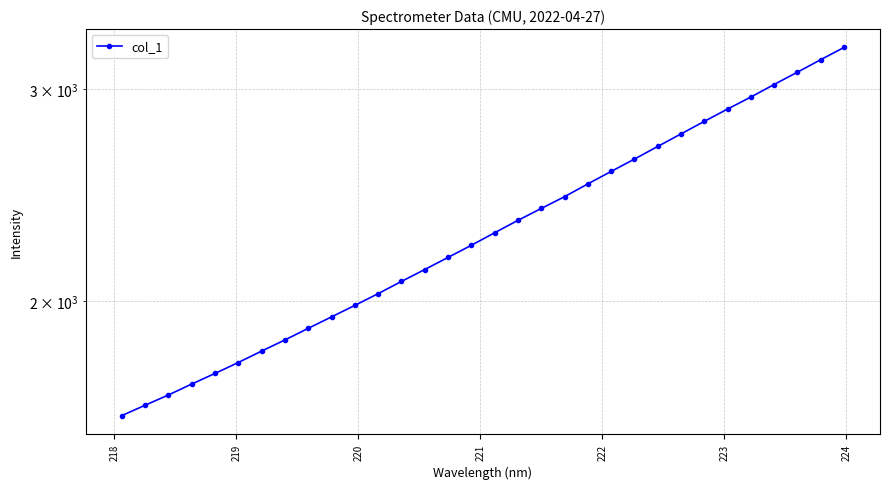

What is the sum of all values?

74075.7